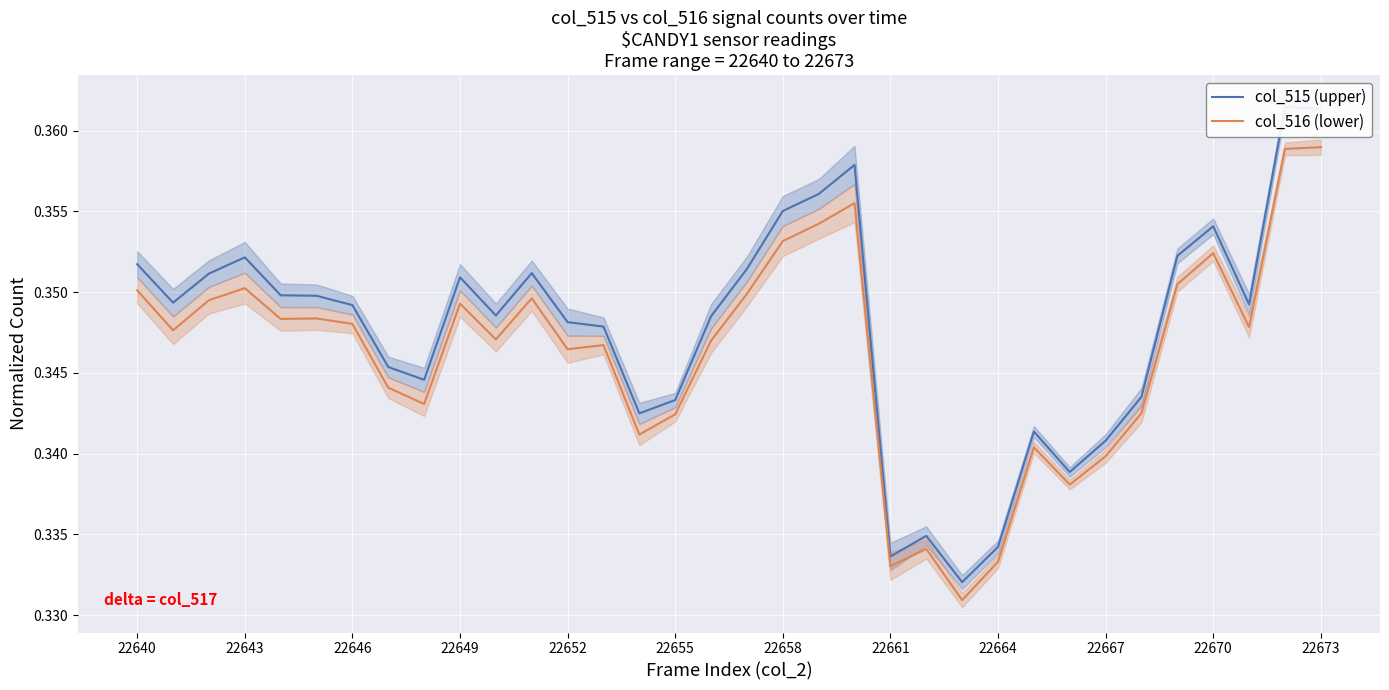

List the labels in order of col_515 (upper) value, largest first.

32, 33, 20, 19, 18, 30, 29, 22649, 22640, 17, 22673, 22646, 22667, 22652, 22655, 22643, 31, 22658, 22670, 16, 12, 13, 22661, 22664, 28, 15, 14, 25, 27, 26, 22, 24, 21, 23